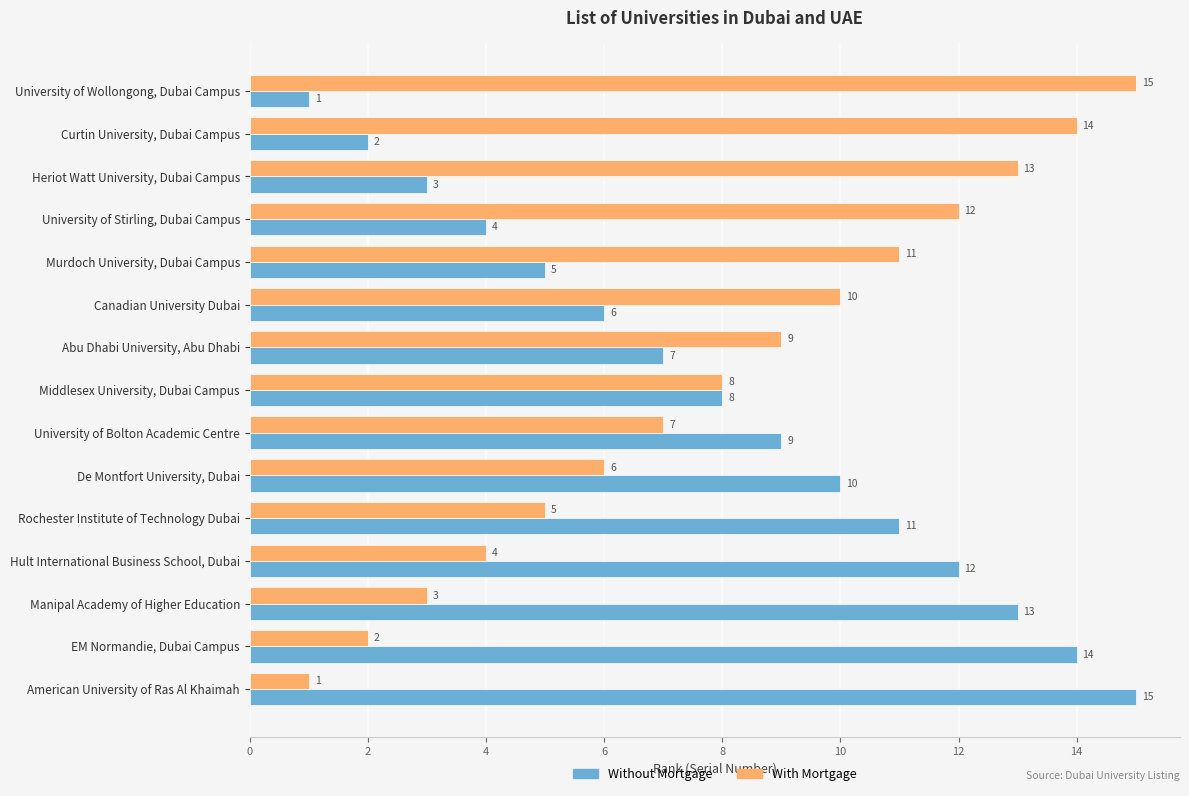

True or false: With Mortgage has a value of 5 at Rochester Institute of Technology Dubai.

True